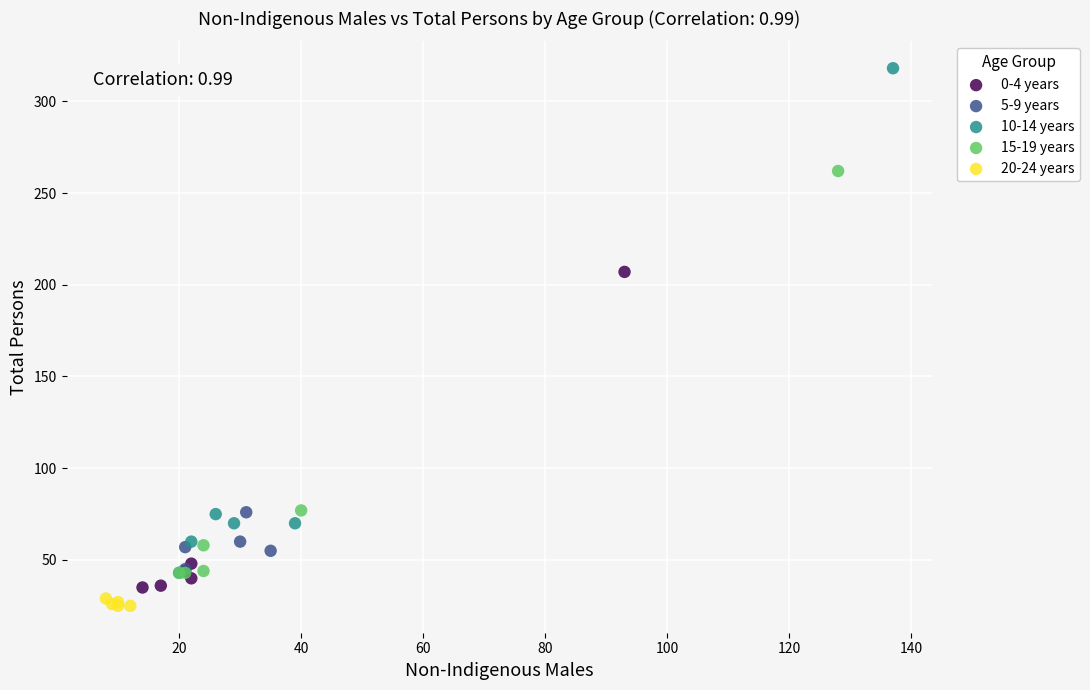

Which series contains the highest Y value?

10-14 years